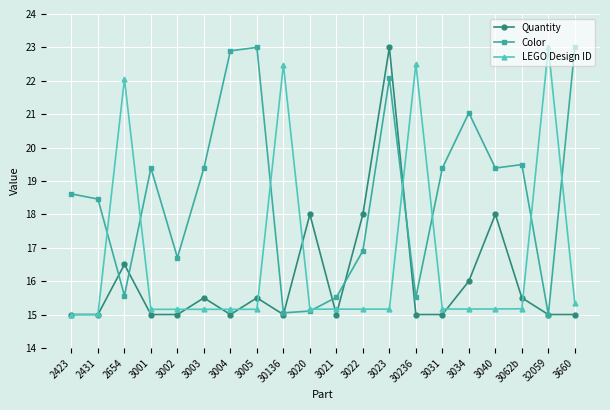

Reading left to right, list all the values displayed in this chart.

Quantity: 15.0	15.0	16.5	15.0	15.0	15.5	15.0	15.5	15.0	18.0	15.0	18.0	23.0	15.0	15.0	16.0	18.0	15.5	15.0	15.0
Color: 18.6	18.5	15.6	19.4	16.7	19.4	22.9	23.0	15.1	15.1	15.5	16.9	22.1	15.5	19.4	21.0	19.4	19.5	15.0	23.0
LEGO Design ID: 15.0	15.0	22.1	15.2	15.2	15.2	15.2	15.2	22.5	15.2	15.2	15.2	15.2	22.5	15.2	15.2	15.2	15.2	23.0	15.3